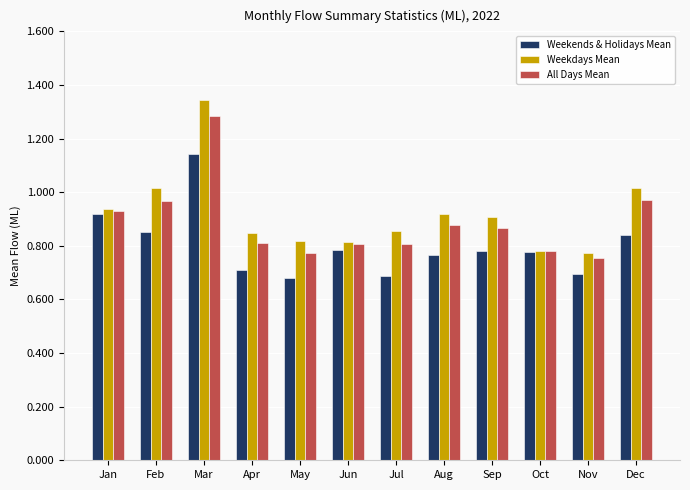

At which label does Weekdays Mean reach its peak?

Mar